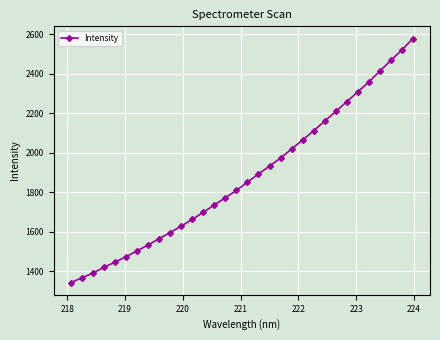

What is the value of the 24th point from the left?

2160.4